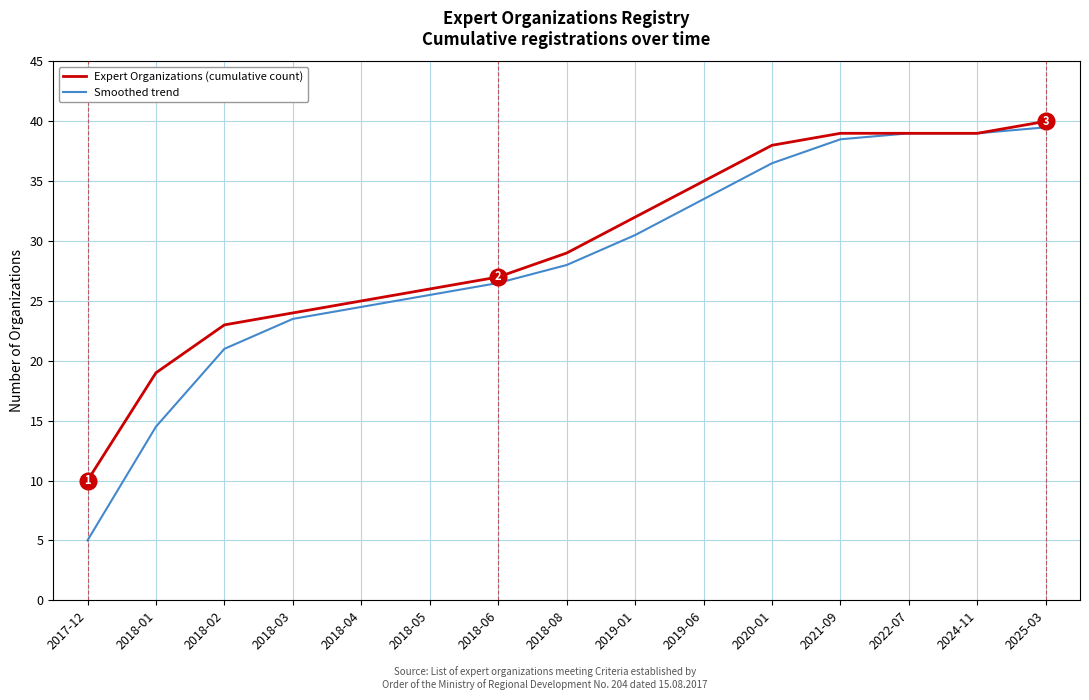

Is the value of Expert Organizations (cumulative count) at 2018-05 greater than the value of Smoothed trend at 2019-01?

No